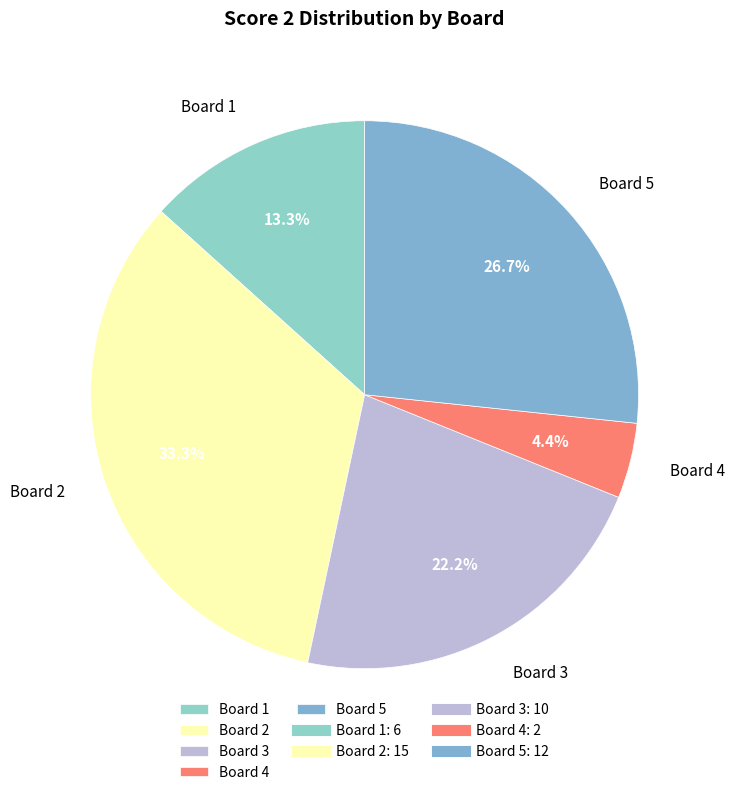

To the nearest percent, what percentage of the pie is Board 1?

13%